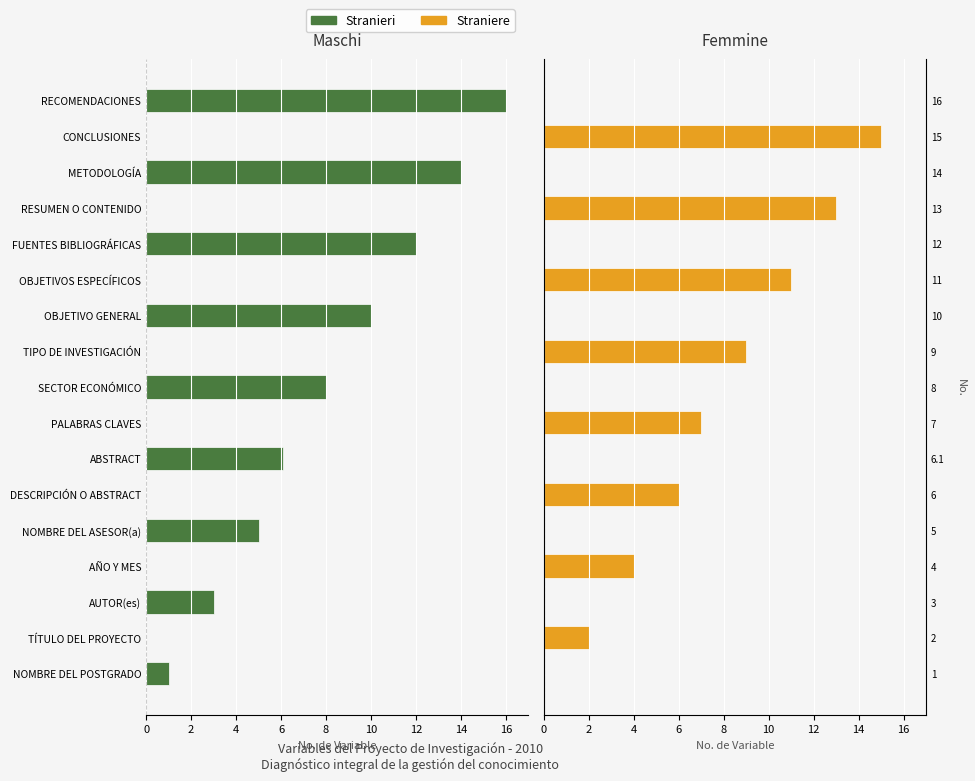

At TÍTULO DEL PROYECTO, list the series in order from largest to smallest.

Straniere, Stranieri